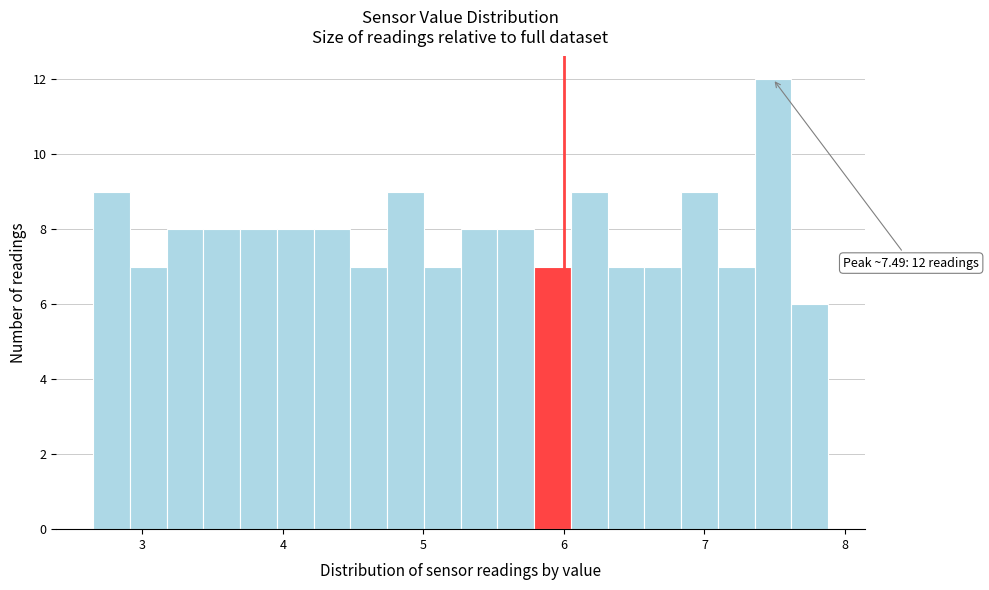

Read against the x-axis, roughly where is the centre of the tallest bar?

7.5